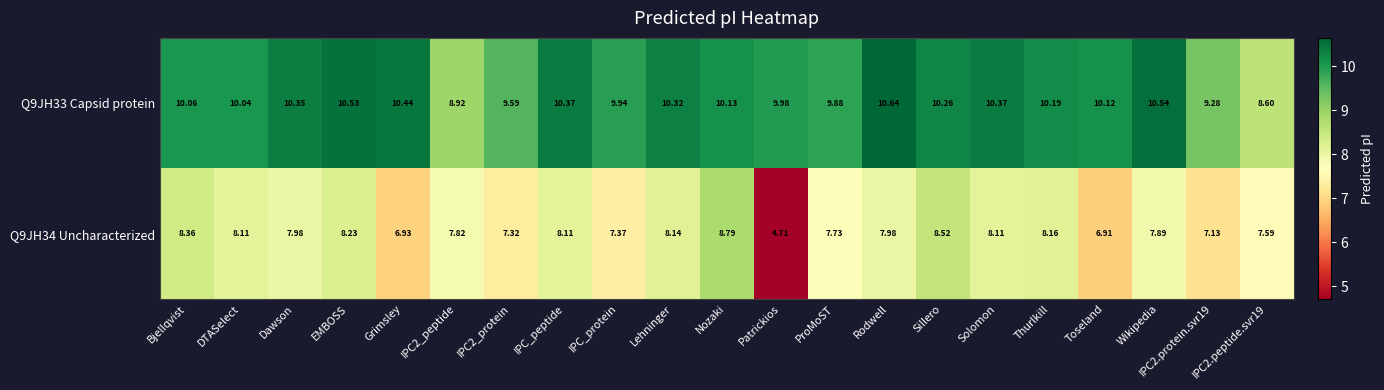

What is the minimum value shown in the chart?

4.7